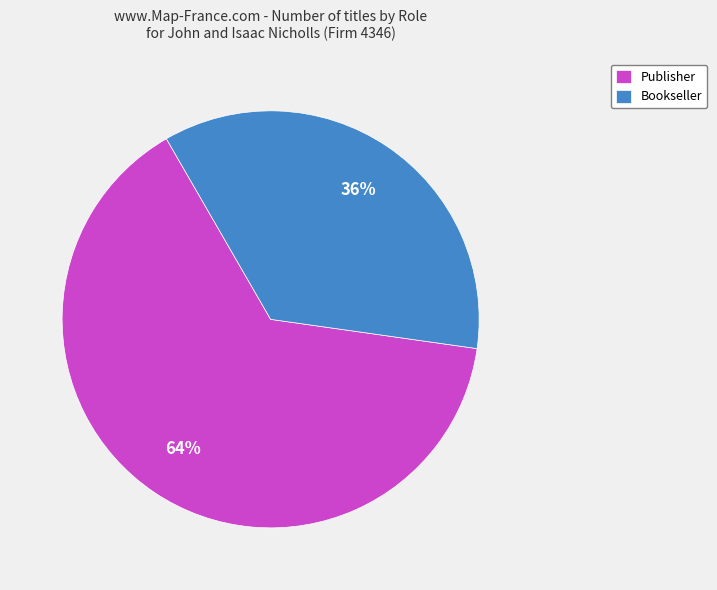

Count the number of slices in the pie.

2